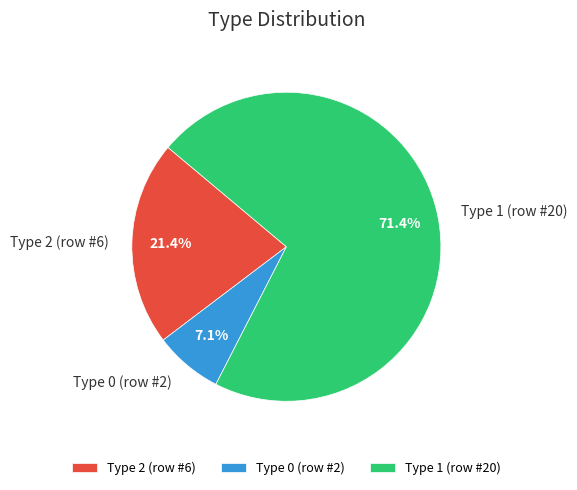

What is the total percentage of Type 0 (row #2) and Type 1 (row #20)?

78.6%